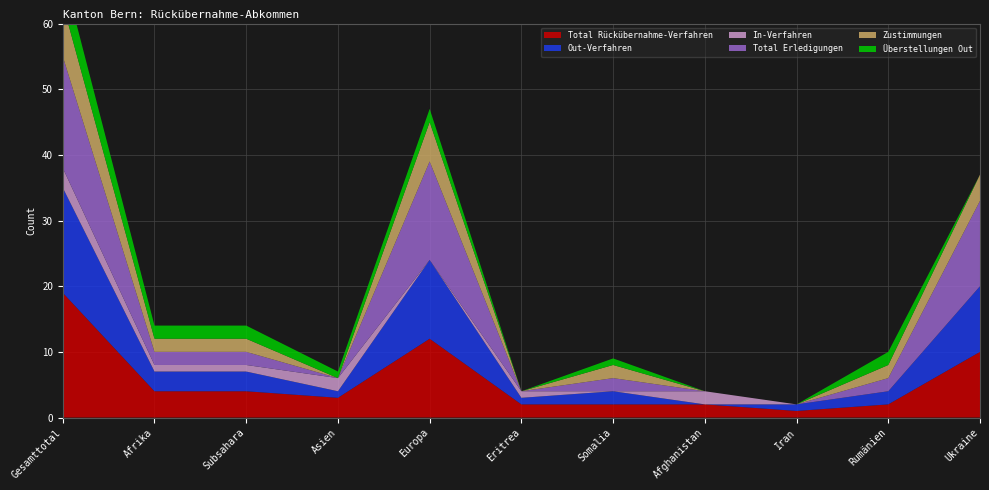

Reading right to left, what are all the values shown in this chart?

Total Rückübernahme-Verfahren: 10	2	1	2	2	2	12	3	4	4	19
Out-Verfahren: 10	2	1	0	2	1	12	1	3	3	16
In-Verfahren: 0	0	0	2	0	1	0	2	1	1	3
Total Erledigungen: 13	2	0	0	2	0	15	0	2	2	17
Zustimmungen: 4	2	0	0	2	0	6	0	2	2	8
Überstellungen Out: 0	2	0	0	1	0	2	1	2	2	5